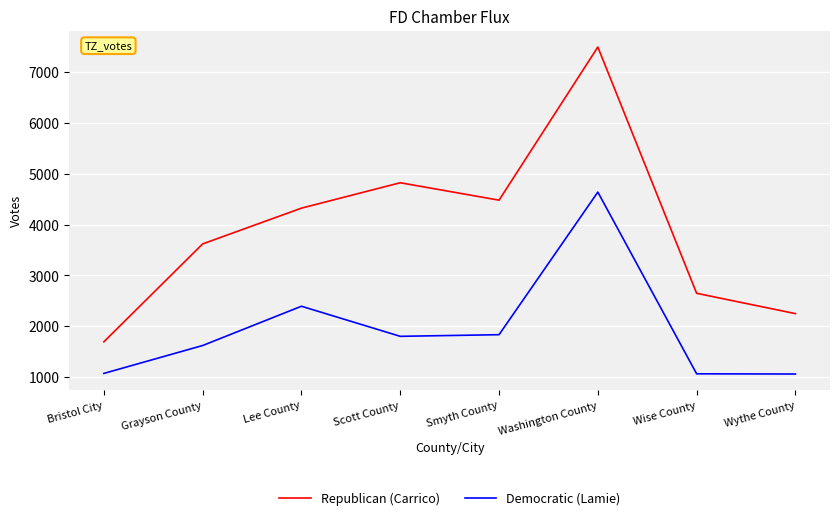

At which category is the sum across all series the highest?

Washington County